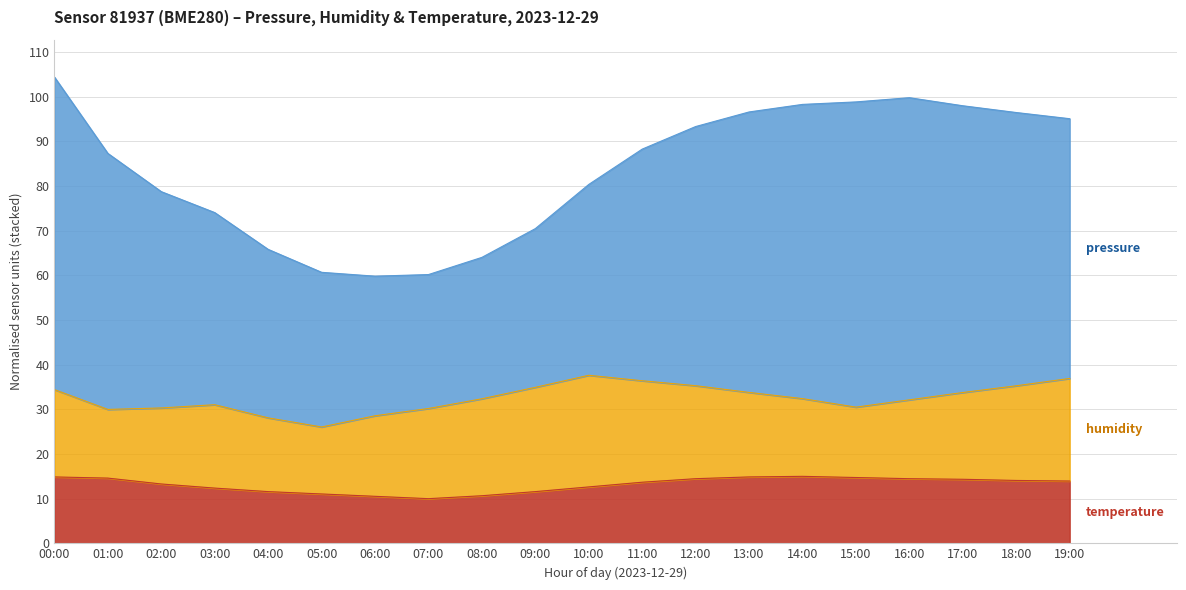

True or false: pressure and temperature intersect in this chart.

False